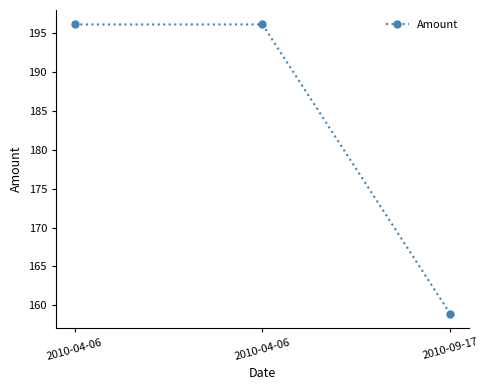

What is the sum of all values?

551.2